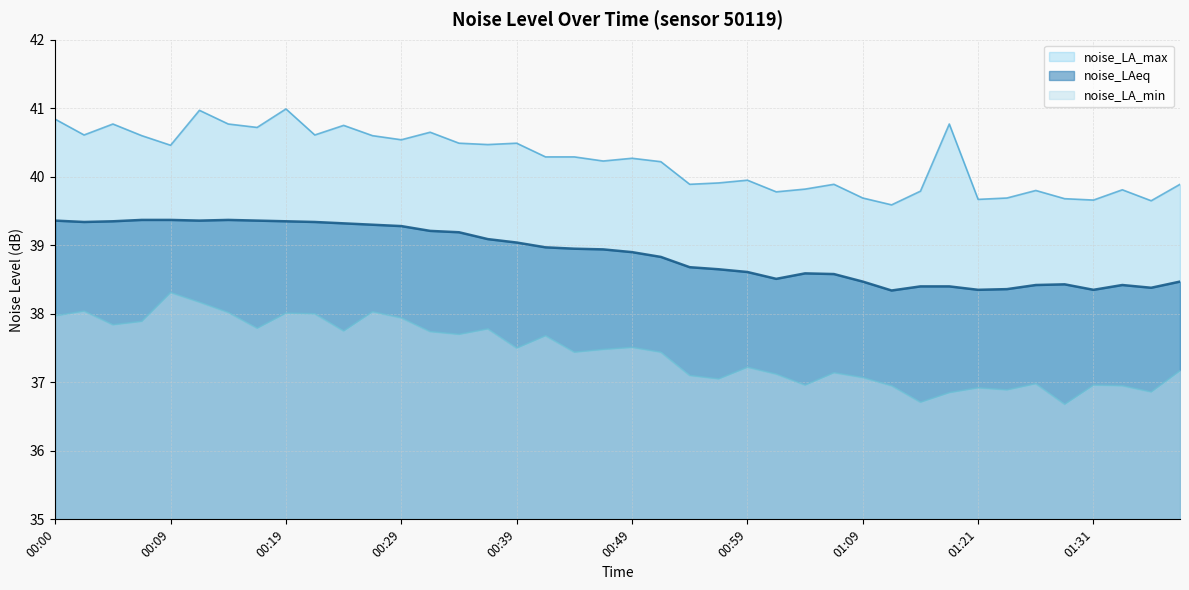

What is the label of the 21st point from the left?

00:49